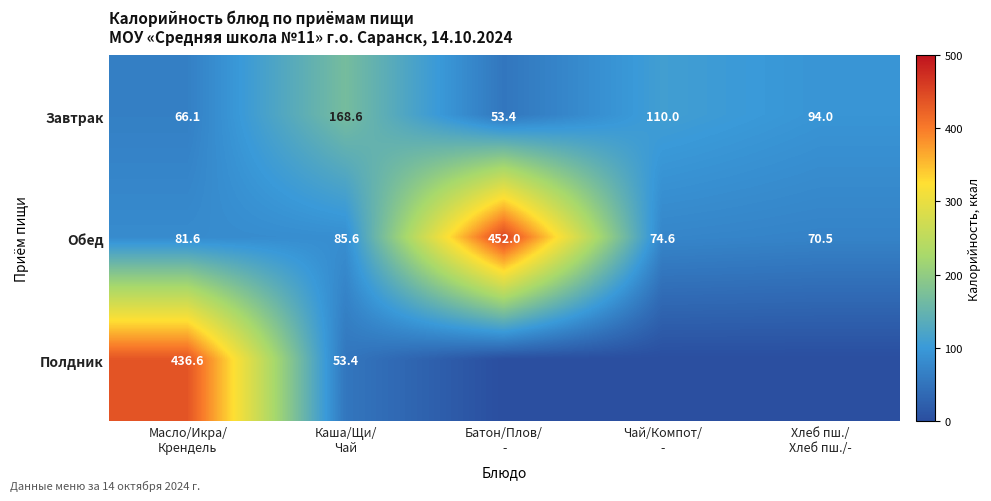

What is the average value of the Обед series?

152.9